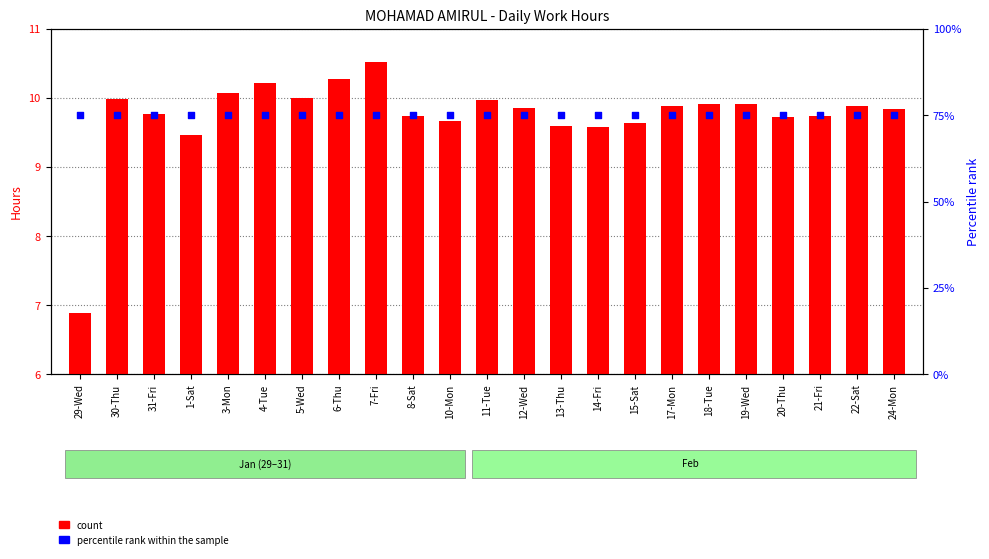

At which category is the sum across all series the highest?

7-Fri